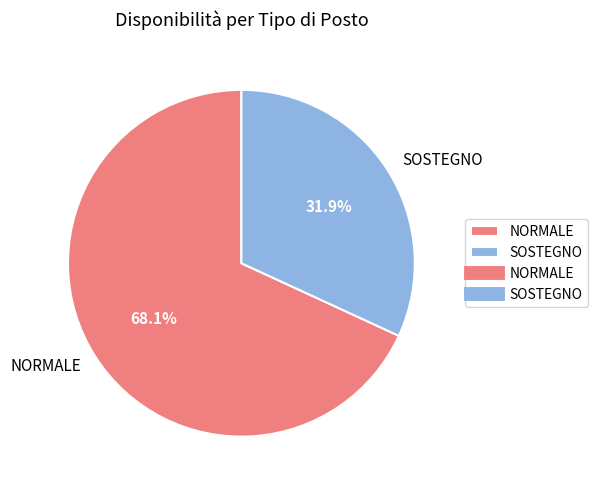

Which slice is the largest?

NORMALE